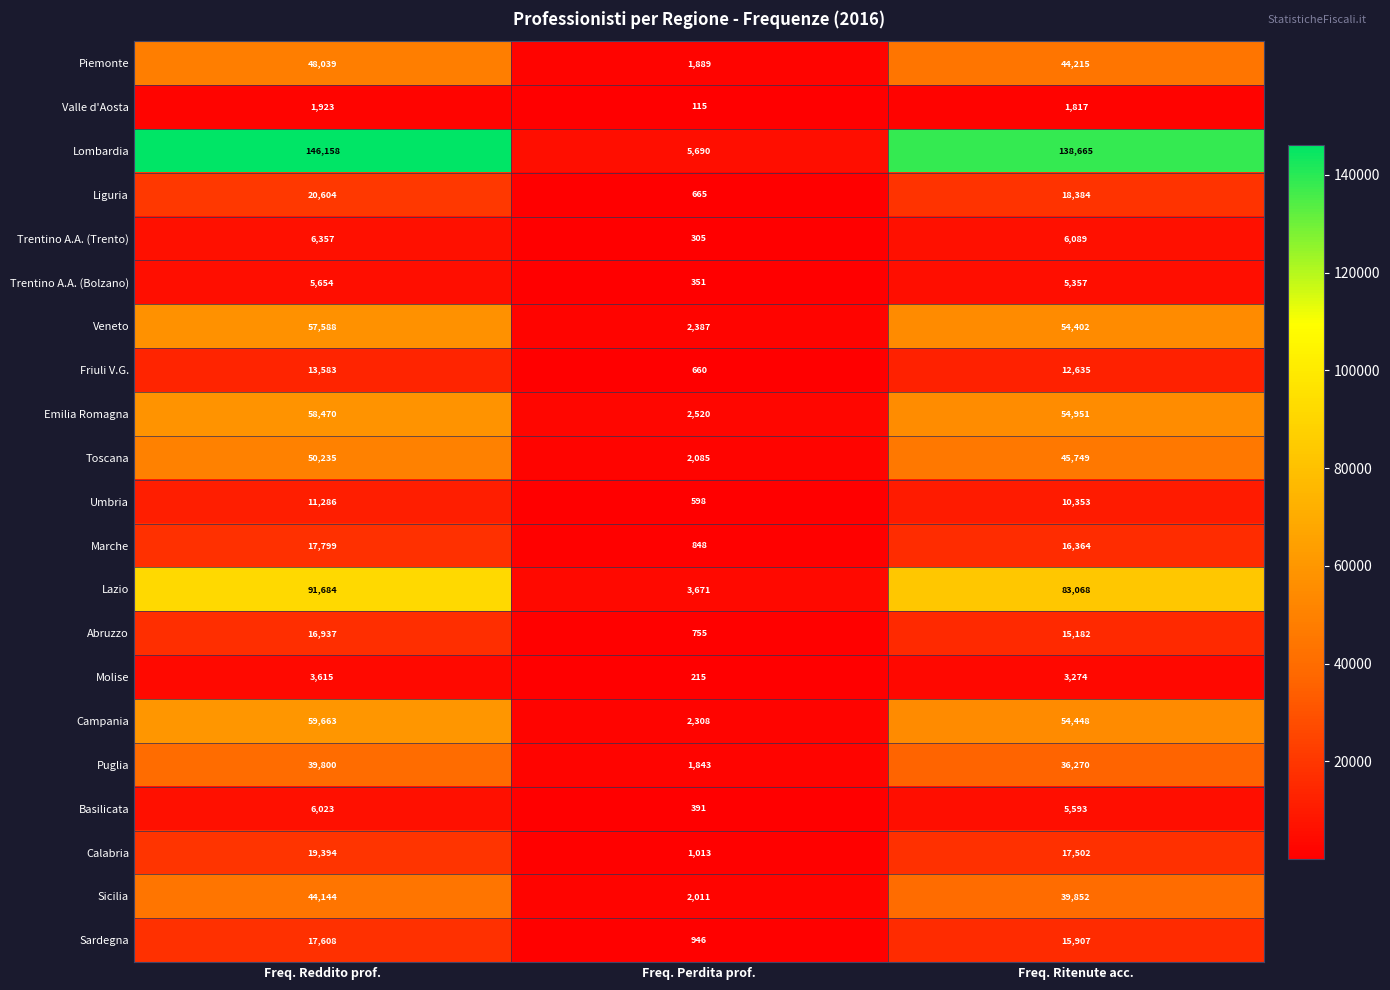

At Freq. Reddito prof., list the series in order from smallest to largest.

Valle d'Aosta, Molise, Trentino A.A. (Bolzano), Basilicata, Trentino A.A. (Trento), Umbria, Friuli V.G., Abruzzo, Sardegna, Marche, Calabria, Liguria, Puglia, Sicilia, Piemonte, Toscana, Veneto, Emilia Romagna, Campania, Lazio, Lombardia